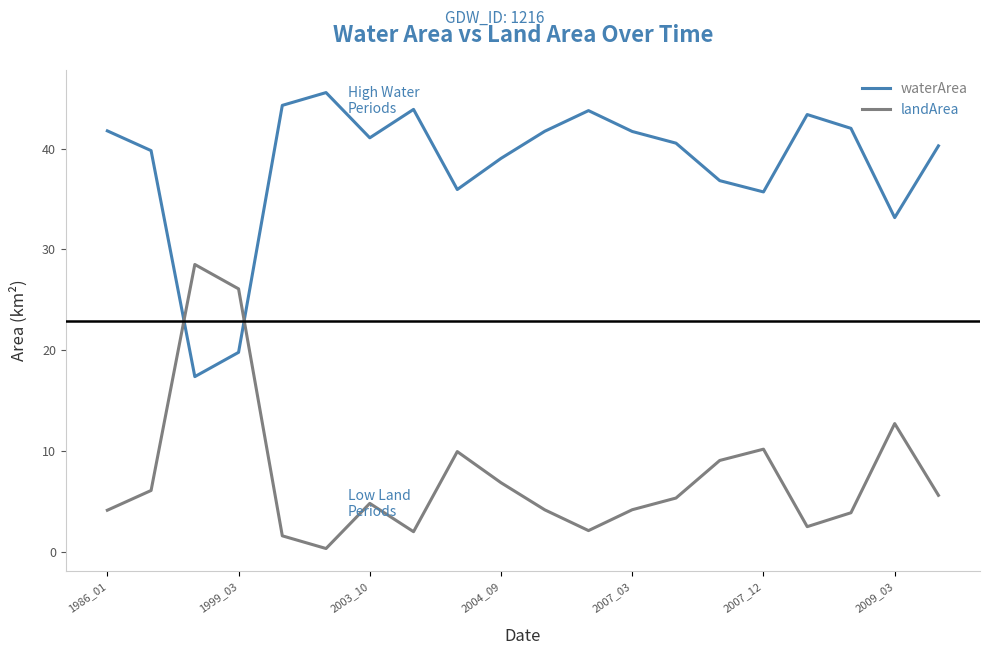

After their last crossing, which series has the higher values: waterArea or landArea?

waterArea